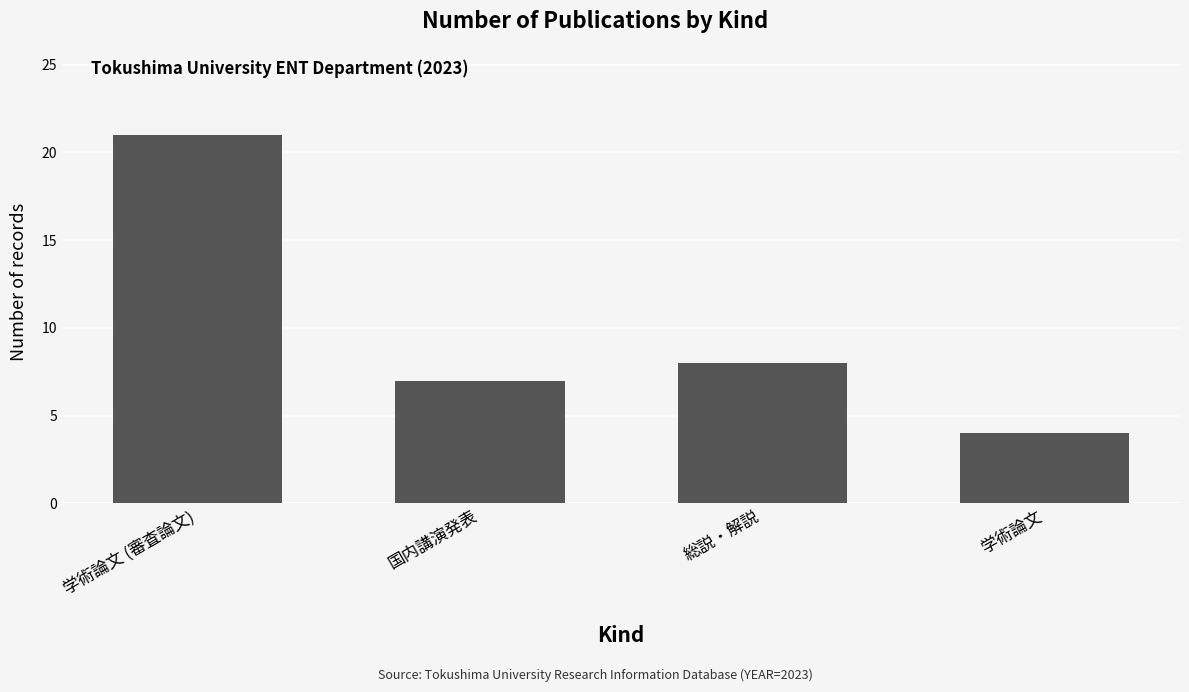

At which label is the value closest to 12?

総説・解説